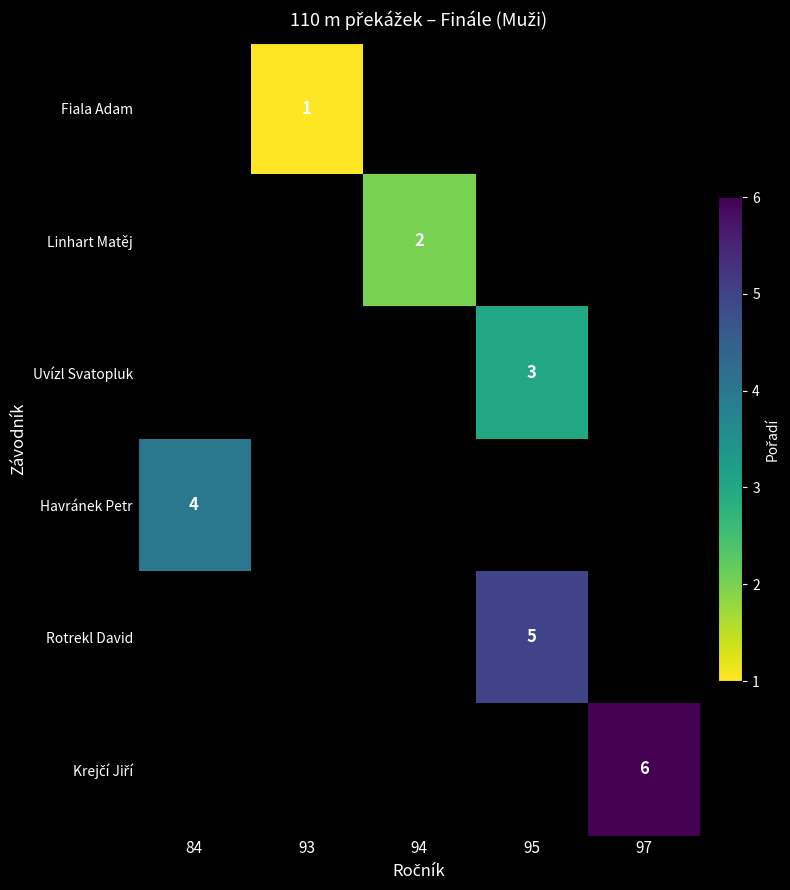

True or false: Fiala Adam has a value of 1 at 93.

True